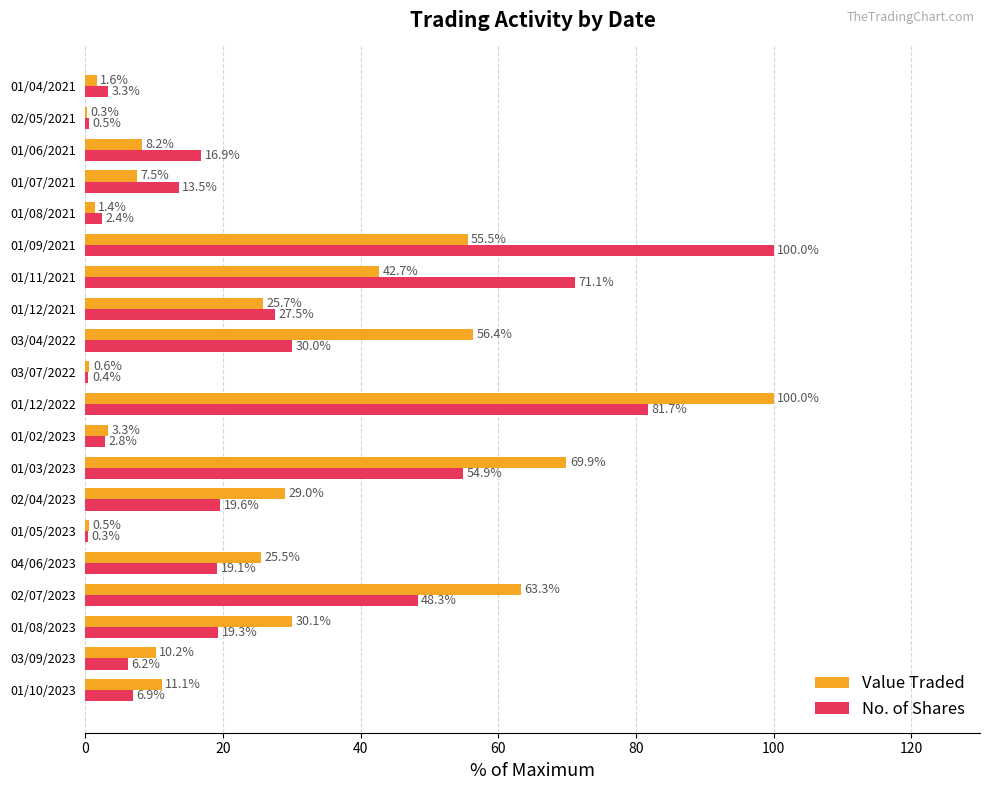

Is it true that Value Traded equals 2.8 at 03/09/2023?

False